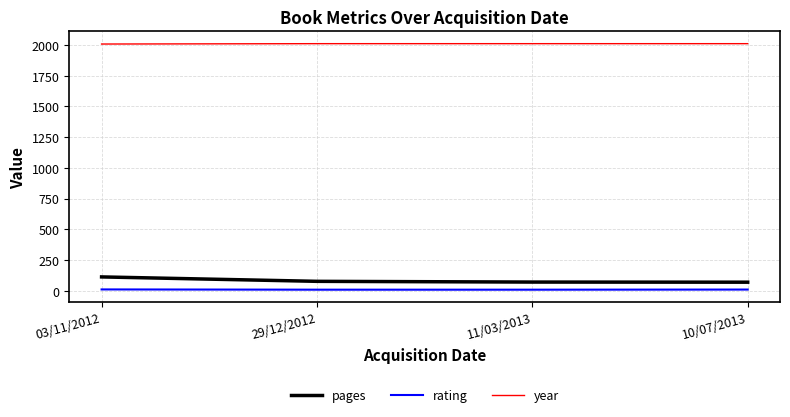

At 03/11/2012, list the series in order from largest to smallest.

year, pages, rating